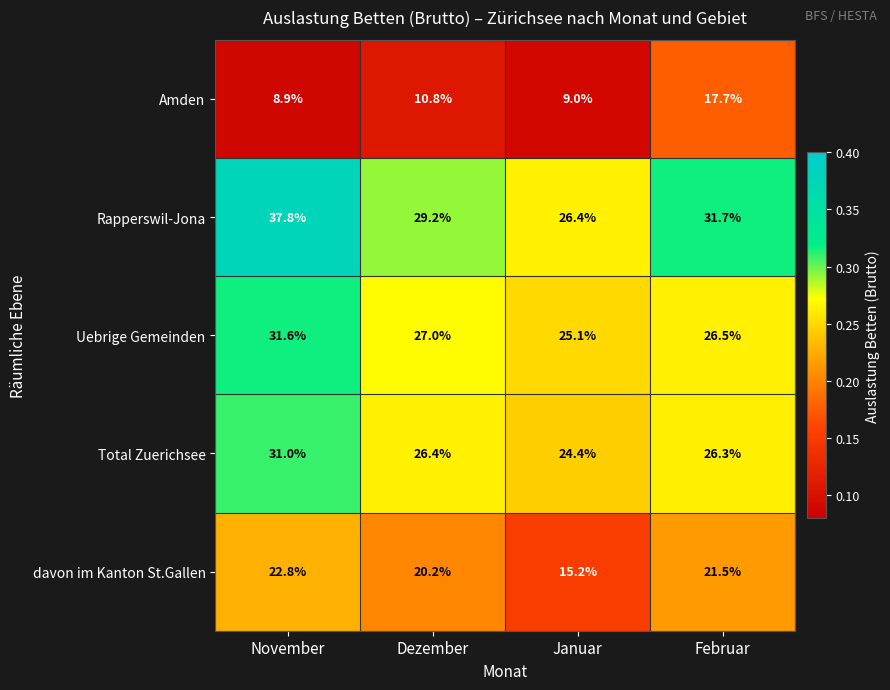

What is the sum of the davon im Kanton St.Gallen values at November and Dezember?

43.0